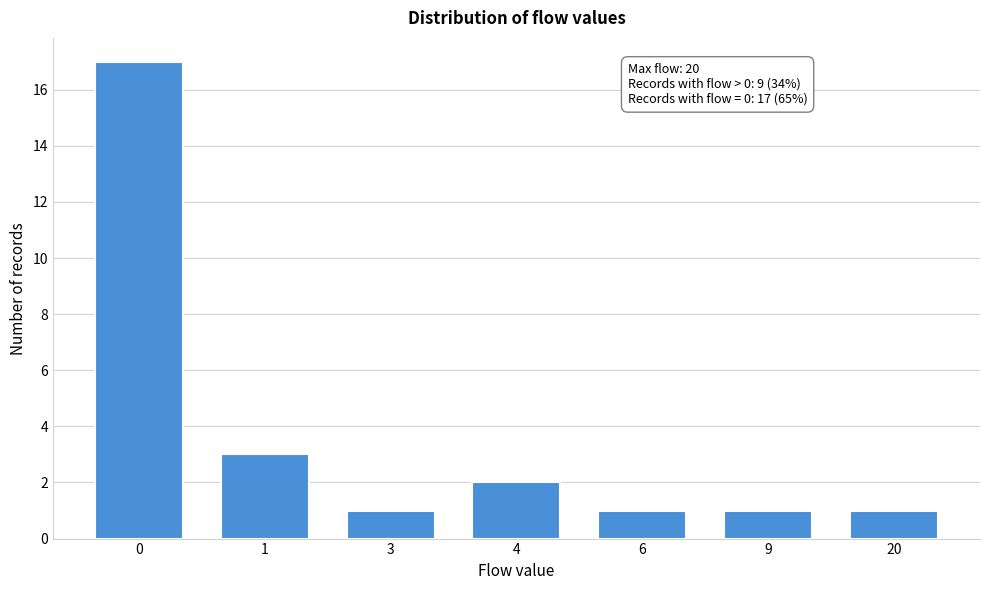

Reading left to right, extract all data points from this chart.

17	3	1	2	1	1	1